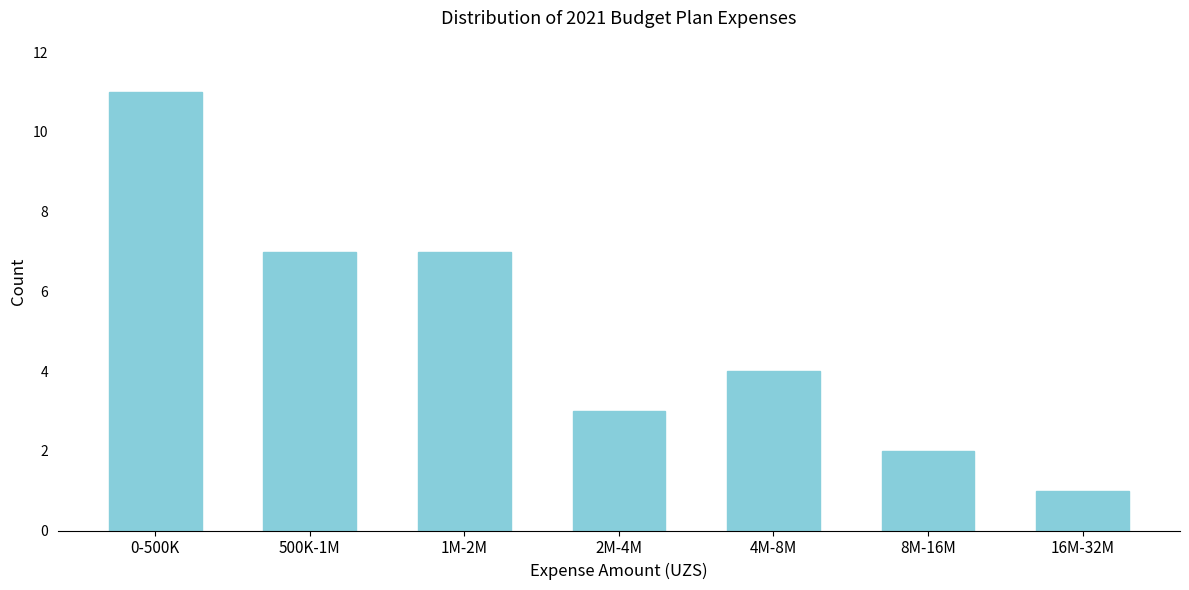

Reading left to right, list all the values displayed in this chart.

11	7	7	3	4	2	1